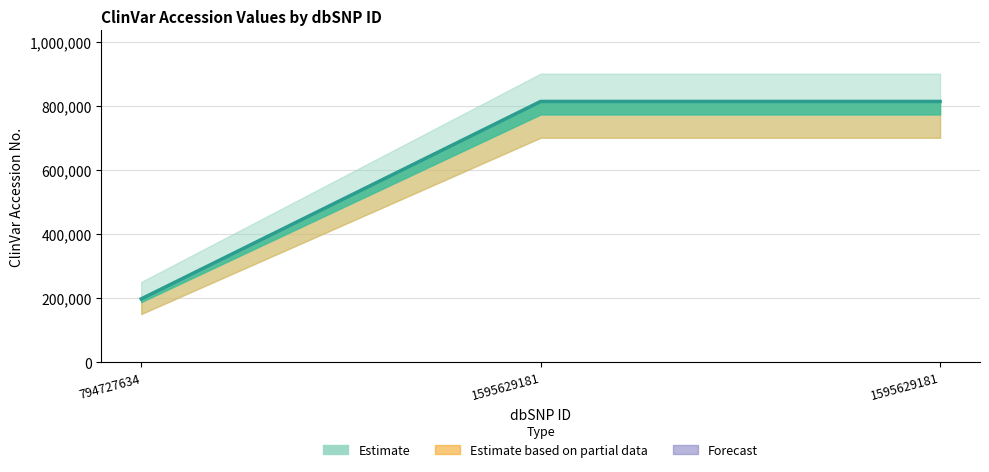

True or false: the data shows 1130819 at 1595629181.

False